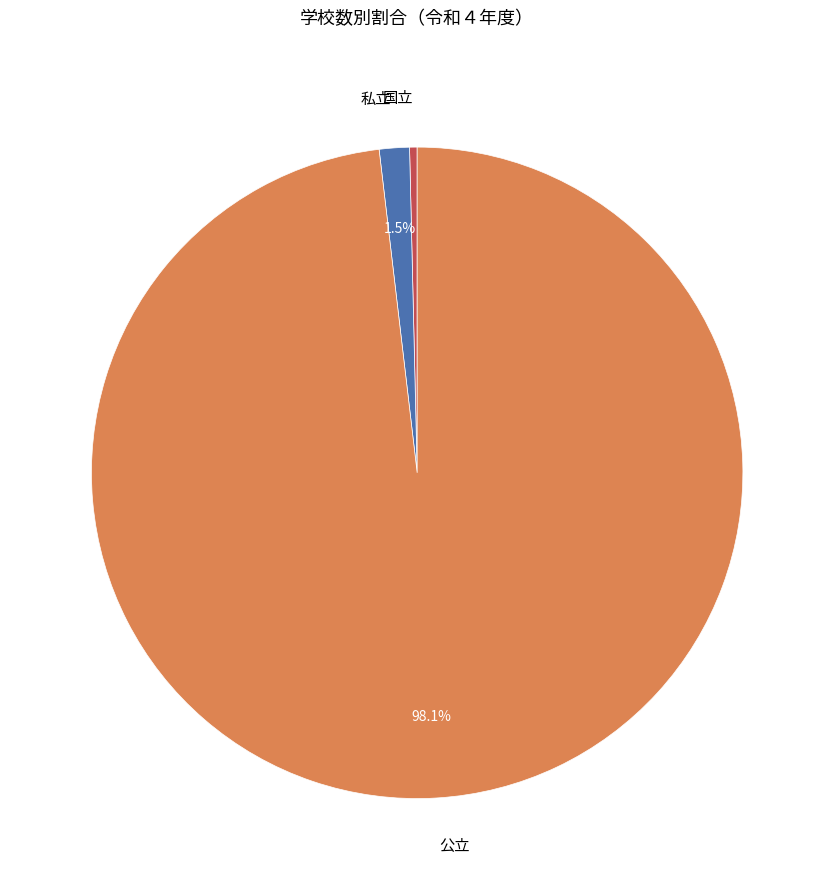

Does 公立 account for over 50% of the chart?

Yes